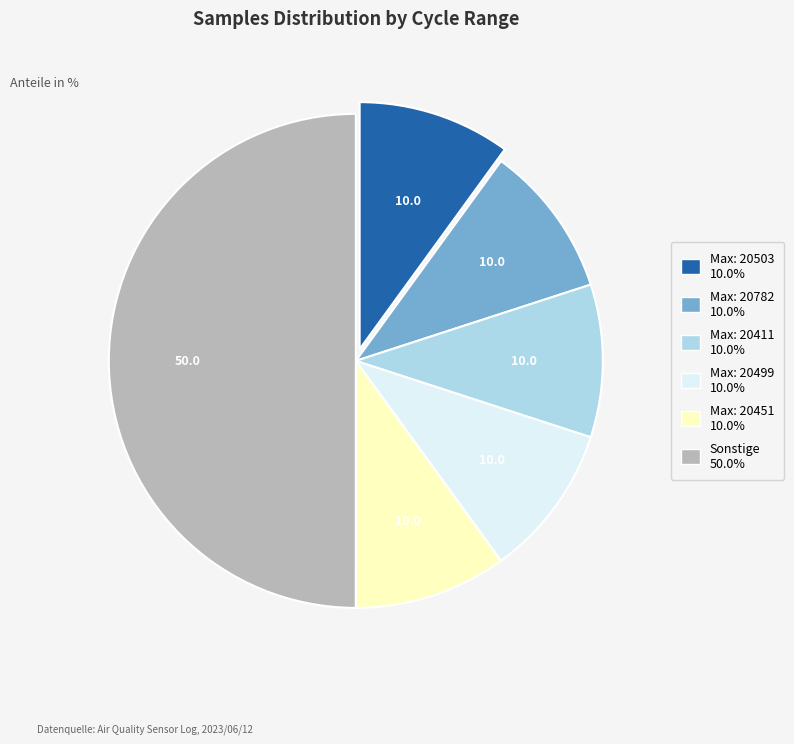

Is the sum of Max: 20451 10.0% and Max: 20411 10.0% greater than half?

No